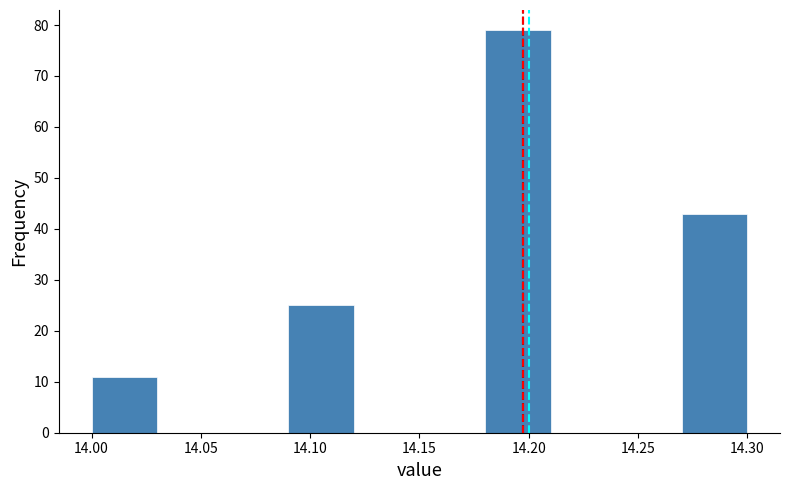

What is the height of the bar covering 14.18 to 14.21 on the x-axis? The values are not printed on the chart, so give them approximately, as read against the axis.

79